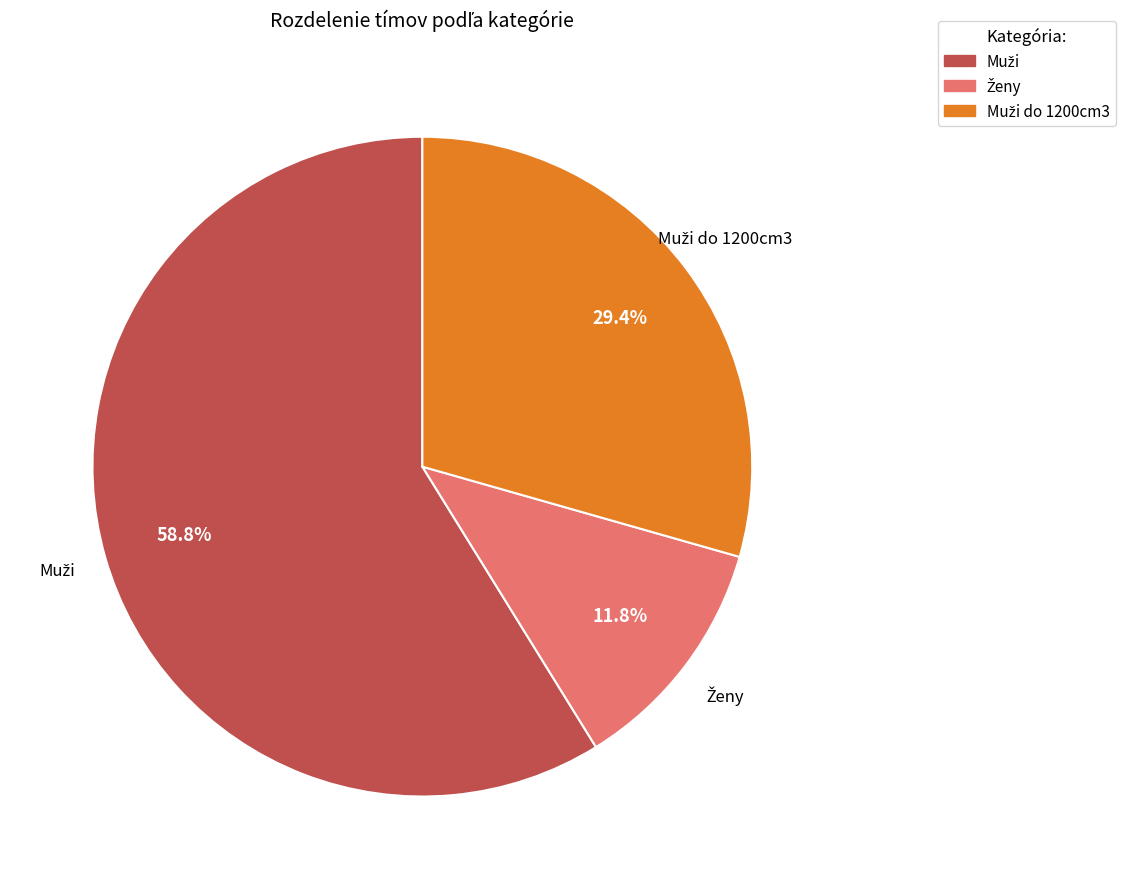

Is there any slice that represents more than half of the pie?

Yes